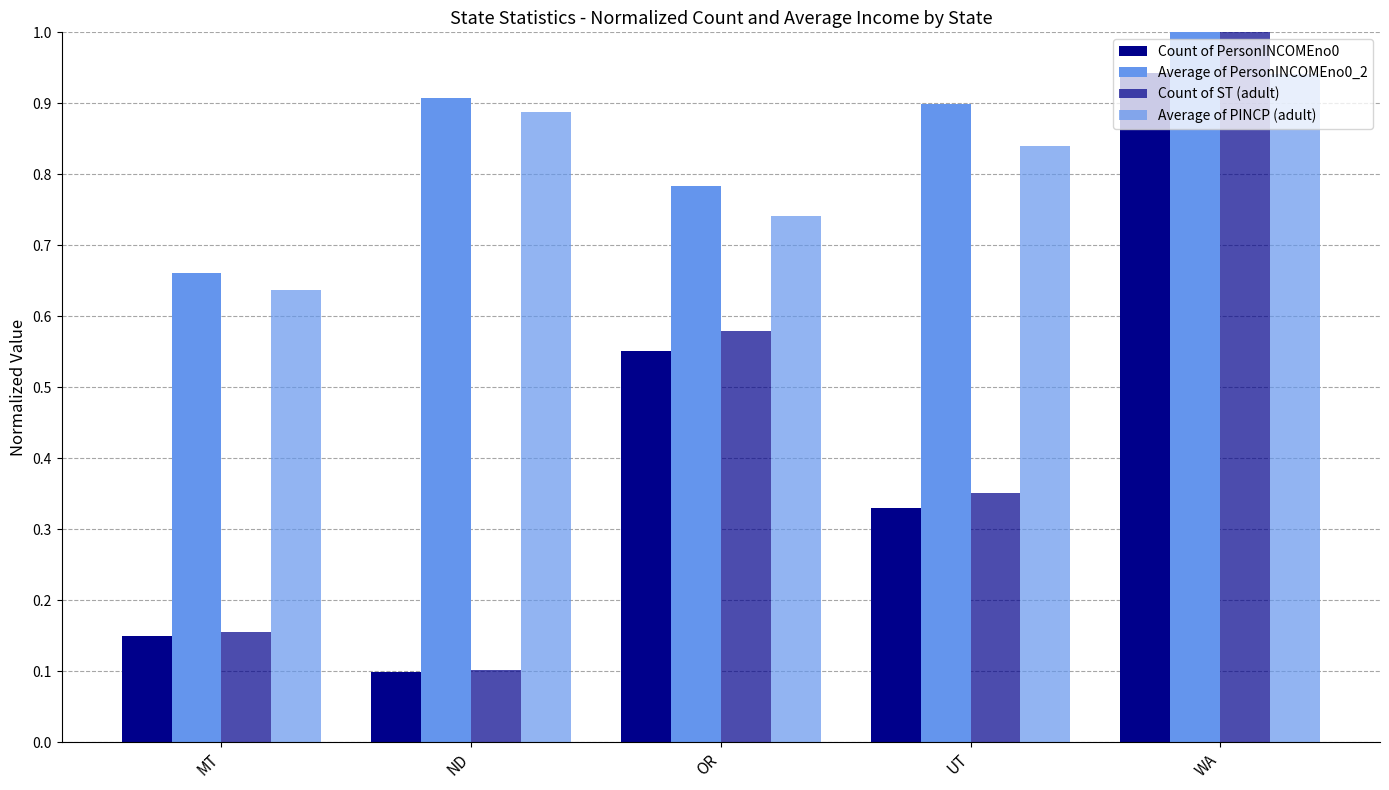

Count the number of data series in this chart.

4